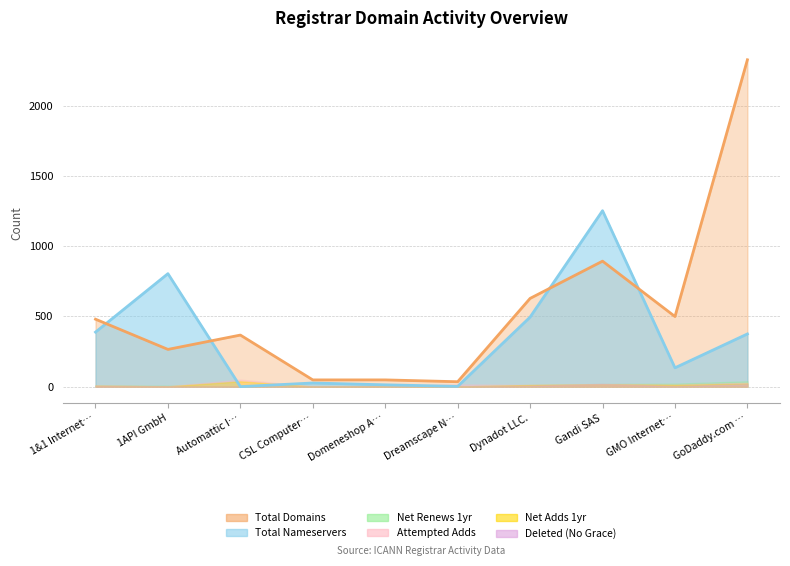

What is the spread (max minus min) of values at 1&1 Internet SE?

475